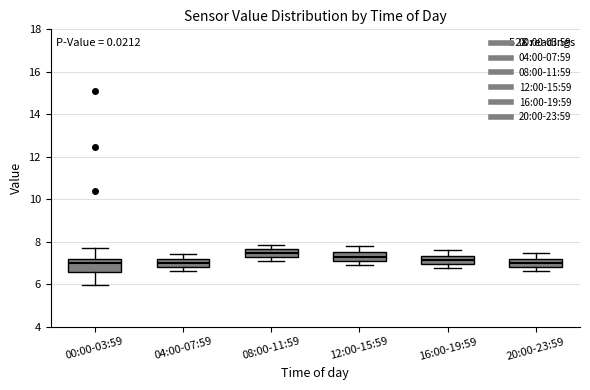

Comparing the boxes themselves (not the whiskers), which one is the tallest?

00:00-03:59